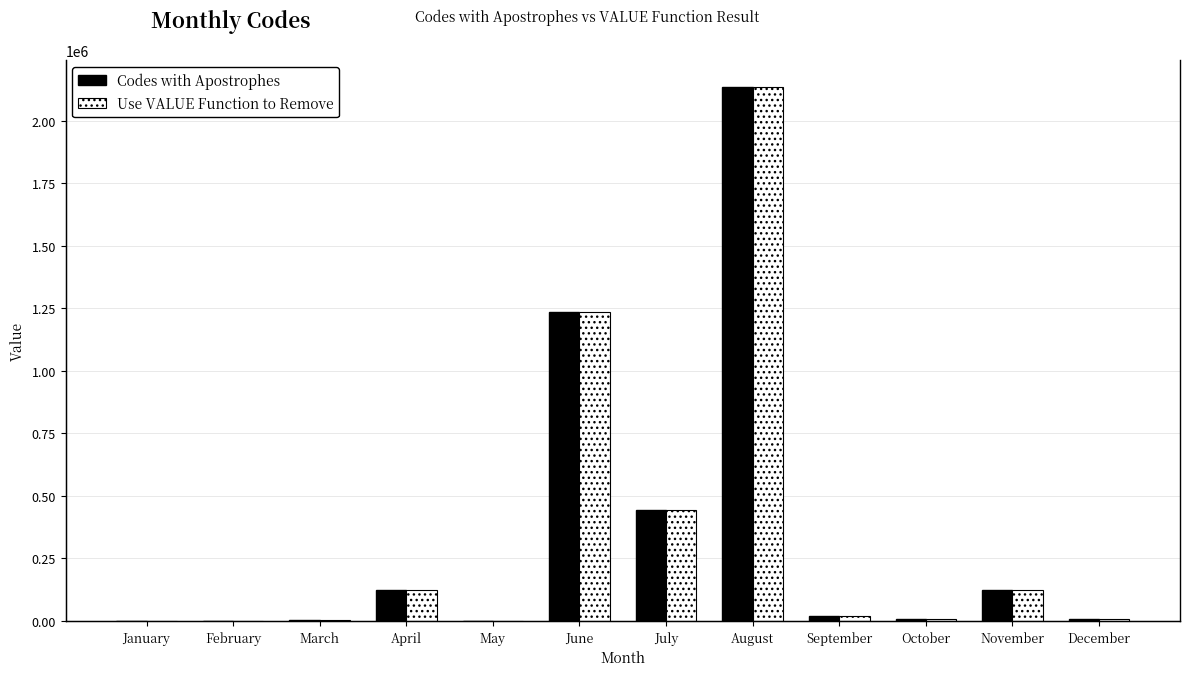

True or false: Use VALUE Function to Remove has a value of 1396 at October.

False